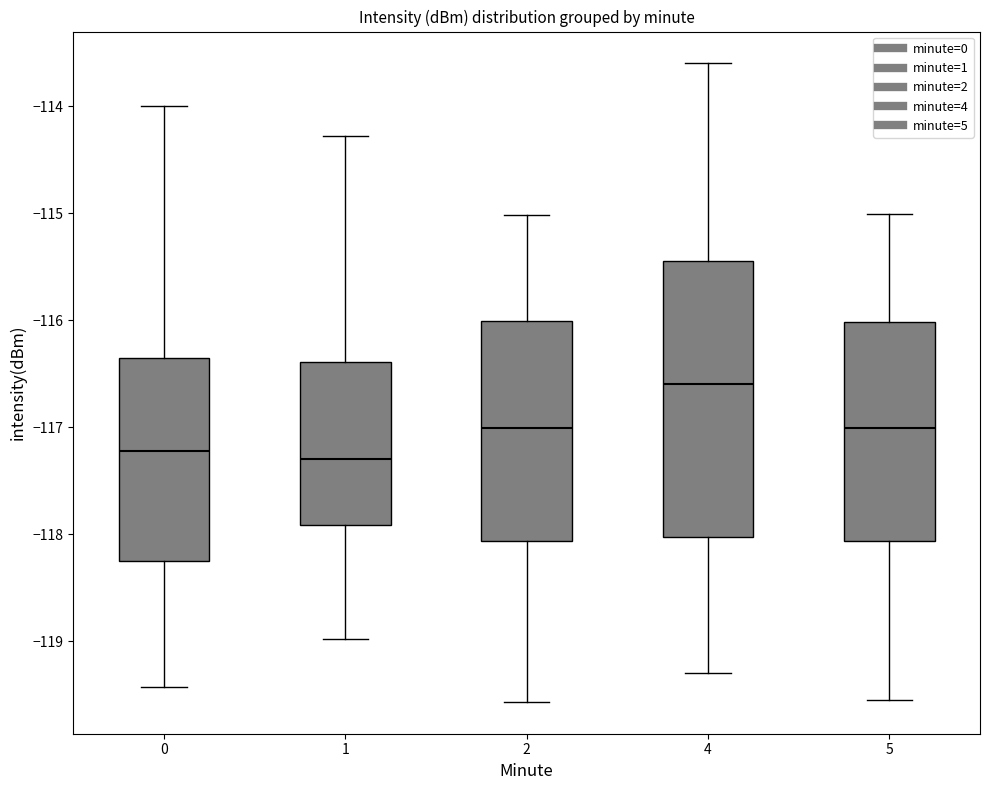

Reading left to right, read every box against the y-axis: the position of its median line, the range the box covers, and the ends of its whiskers. The values are not printed on the chart, so give them approximately, as read against the axis.

0: median -117.2, box -118.2 to -116.4, whiskers -119.4 to -114.0
1: median -117.3, box -117.9 to -116.4, whiskers -119.0 to -114.3
2: median -117.0, box -118.1 to -116.0, whiskers -119.6 to -115.0
4: median -116.6, box -118.0 to -115.4, whiskers -119.3 to -113.6
5: median -117.0, box -118.1 to -116.0, whiskers -119.6 to -115.0